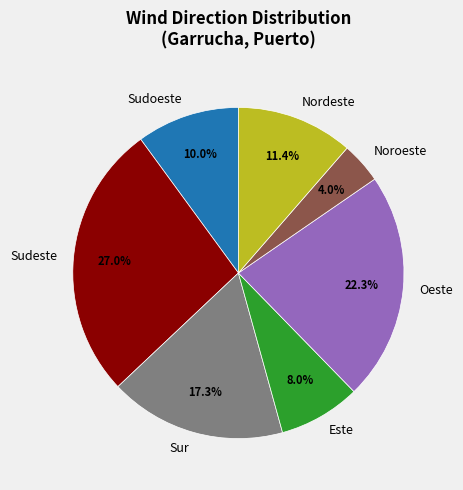

Do Sudeste and Oeste together represent more than half of the pie?

No